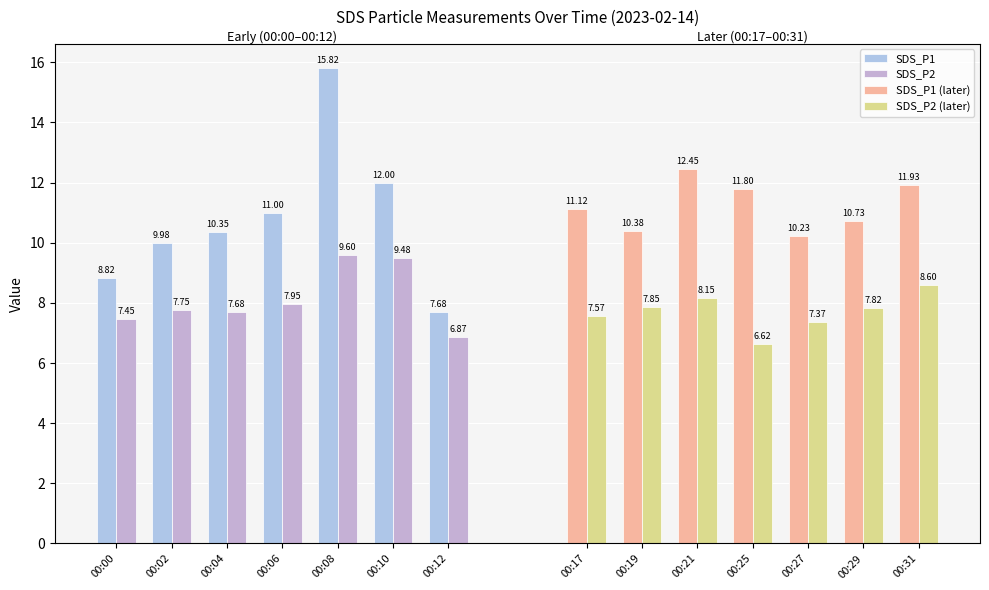

How many values in the SDS_P1 (later) series are below 11?

3